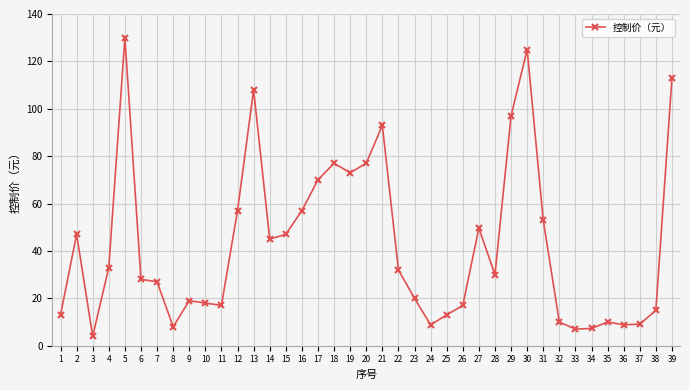

Where is the first local maximum?

2